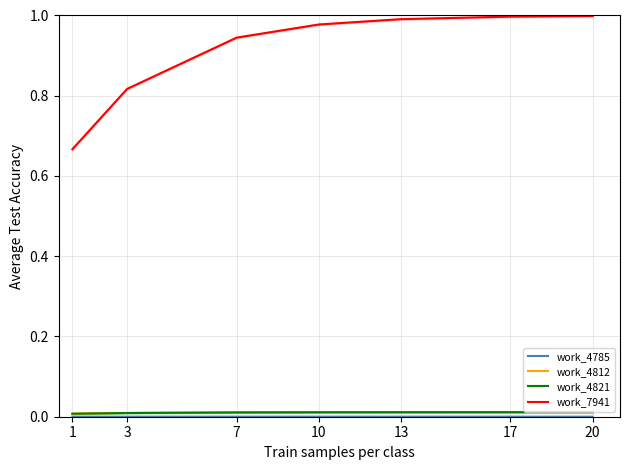

How many data points does each series have?

7